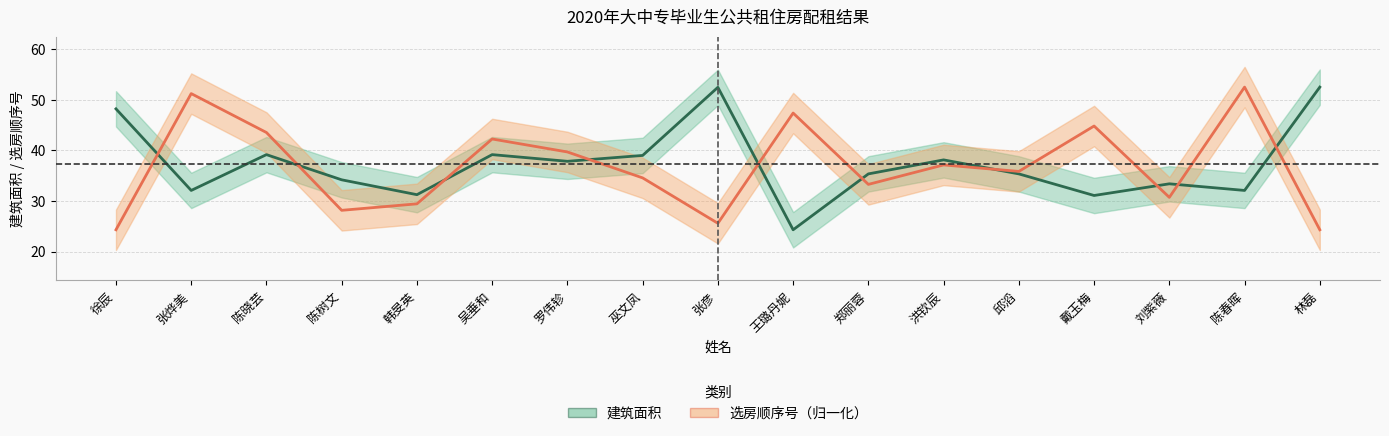

At which category does 建筑面积 reach its first local peak?

陈晓芸